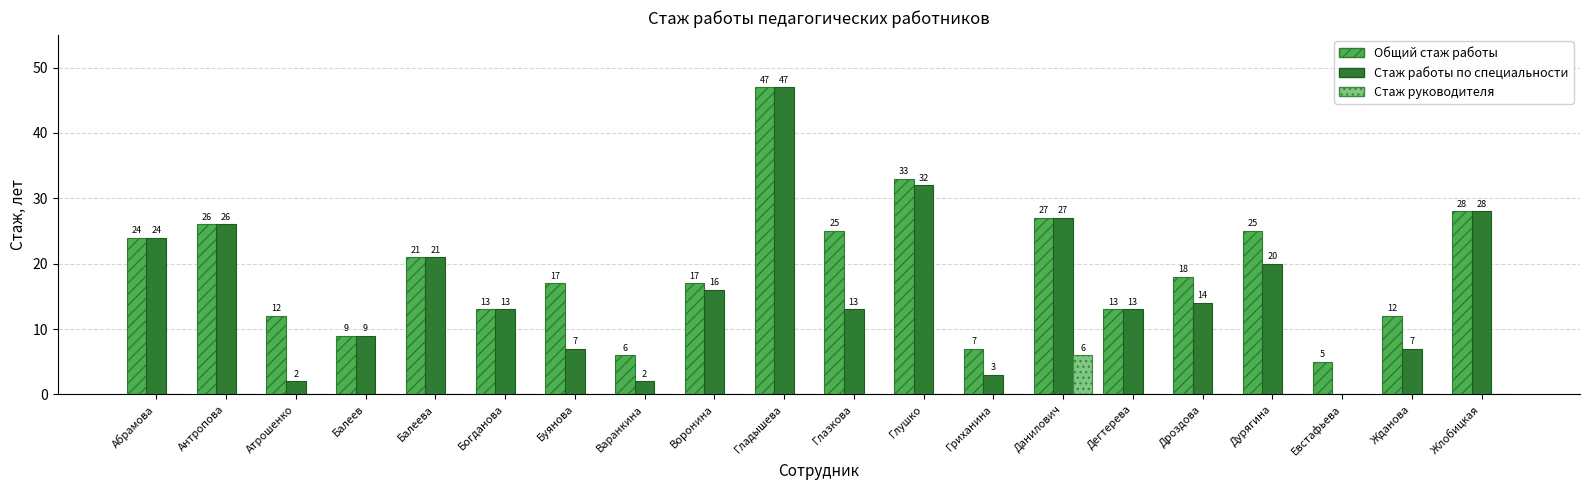

What is the sum of all Стаж работы по специальности values?

324